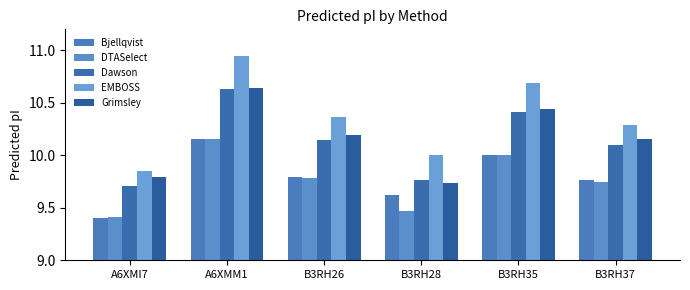

What is the difference between the highest and lowest values at B3RH26?

0.6